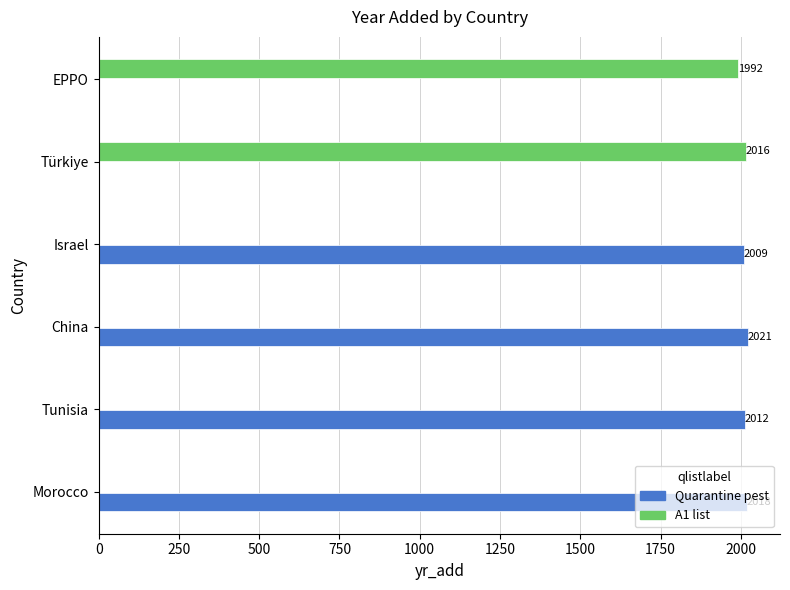

What is the sum of the A1 list values at Israel and EPPO?

1992